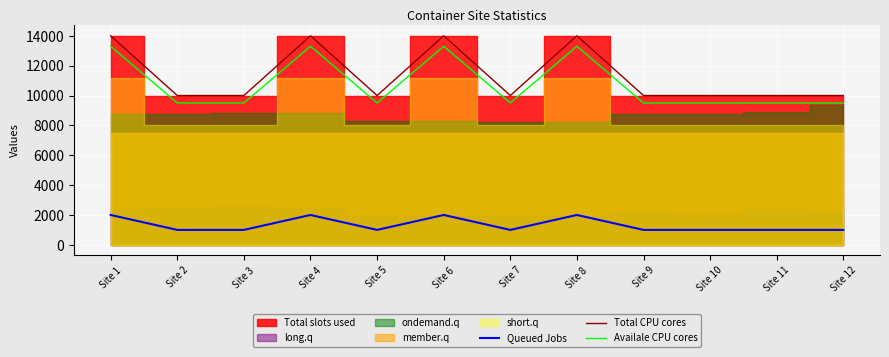

Reading left to right, transcribe all the data shown in this chart.

Queued Jobs: 2000	1000	1000	2000	1000	2000	1000	2000	1000	1000	1000	1000
Total CPU cores: 14000	10000	10000	14000	10000	14000	10000	14000	10000	10000	10000	10000
Availale CPU cores: 13300	9500	9500	13300	9500	13300	9500	13300	9500	9500	9500	9500